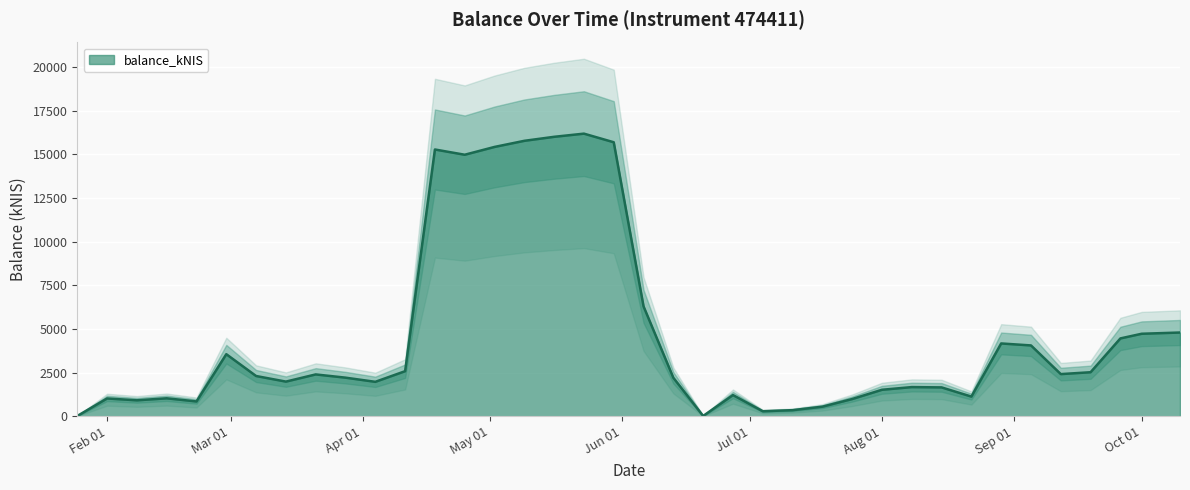

Which label corresponds to the largest value in the chart?

2024-05-23